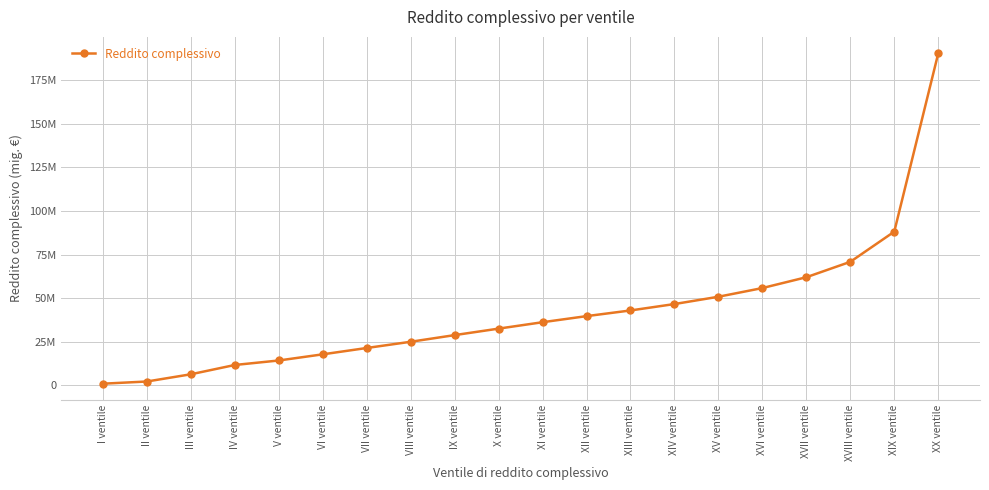

What is the difference between the second highest and minimum values?

87215333